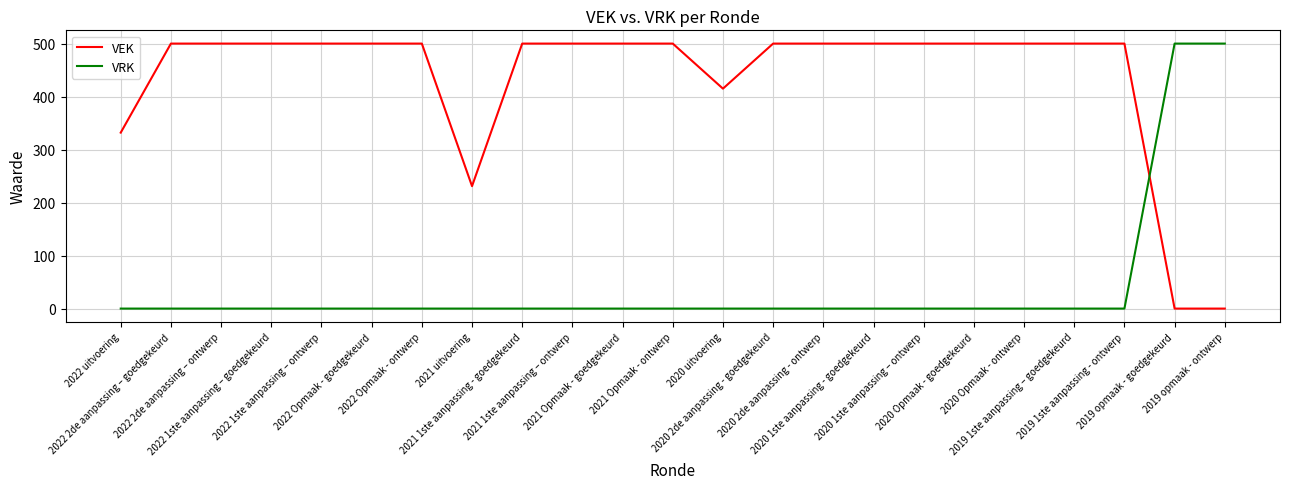

Does the chart display data point markers on the line(s)?

No